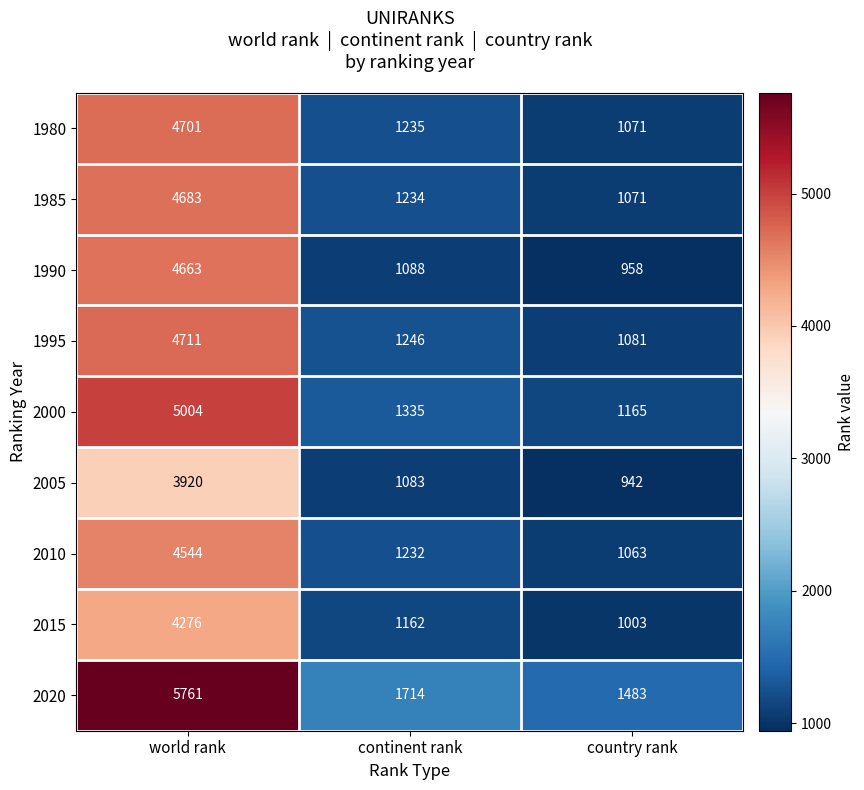

How many values in the 2020 series are below 1714?

1